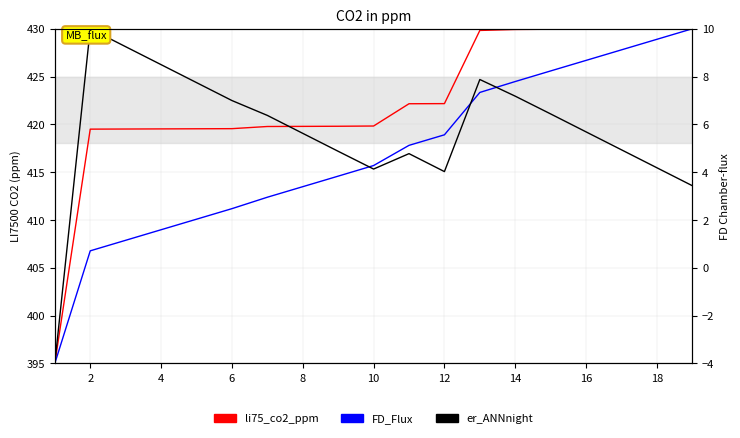

At which label does er_ANNnight first exceed 419?

2